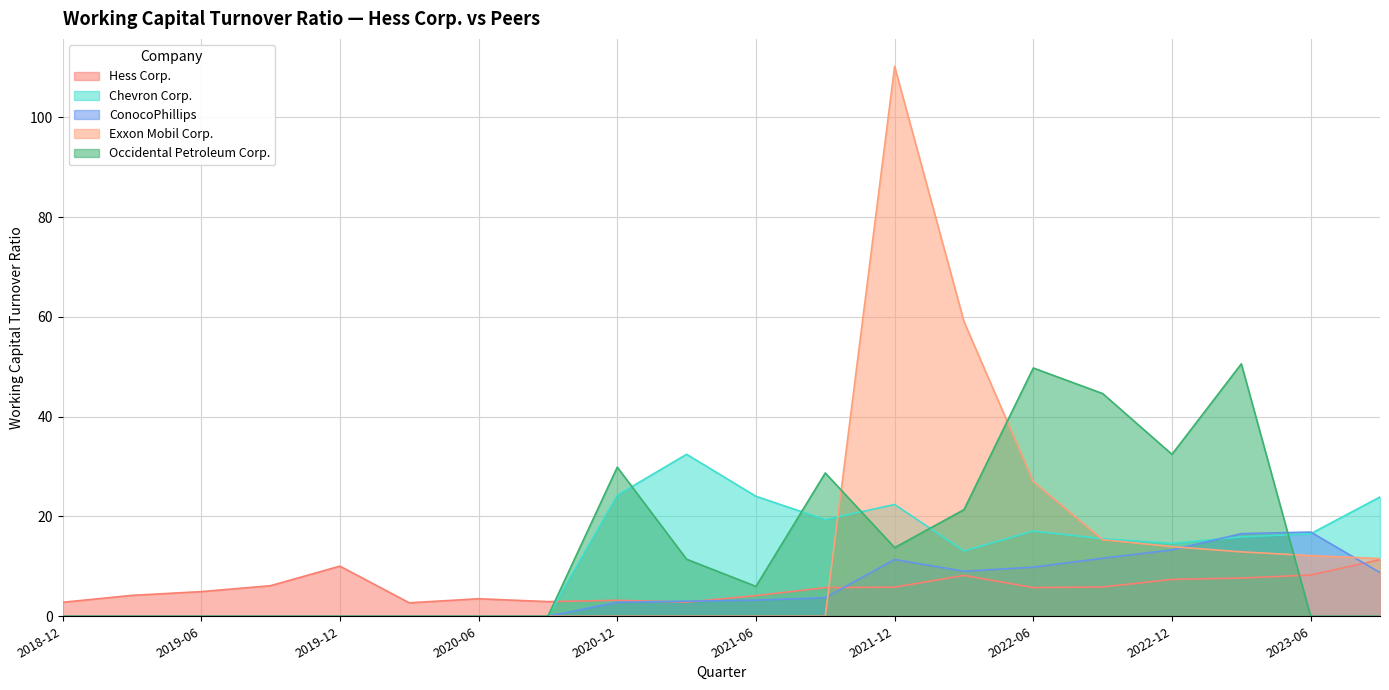

List the series in order of their peak value, lowest first.

Hess Corp., ConocoPhillips, Chevron Corp., Occidental Petroleum Corp., Exxon Mobil Corp.